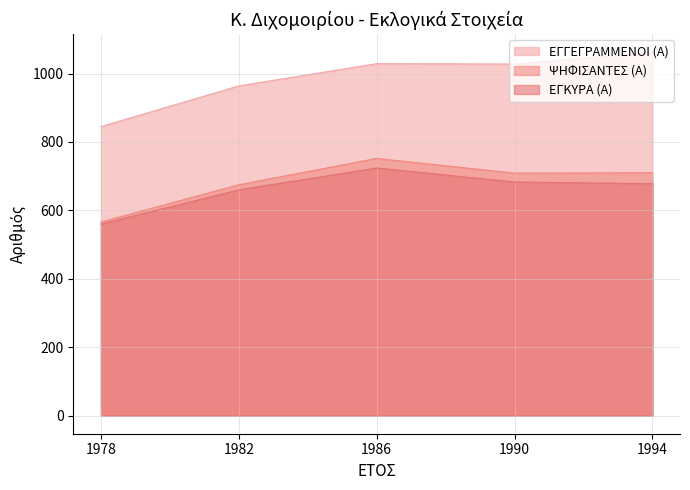

True or false: ΕΓΓΕΓΡΑΜΜΕΝΟΙ (Α) has more than 2 points higher than both neighbors.

False